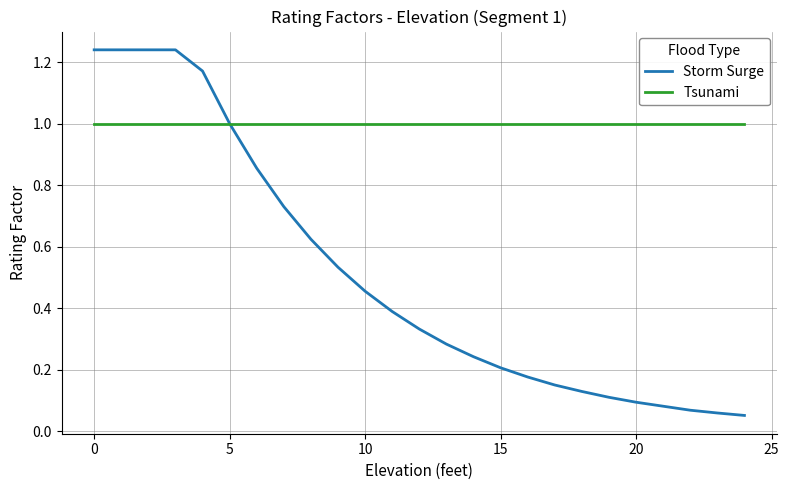

What is the lowest value of the Tsunami series?

1.0